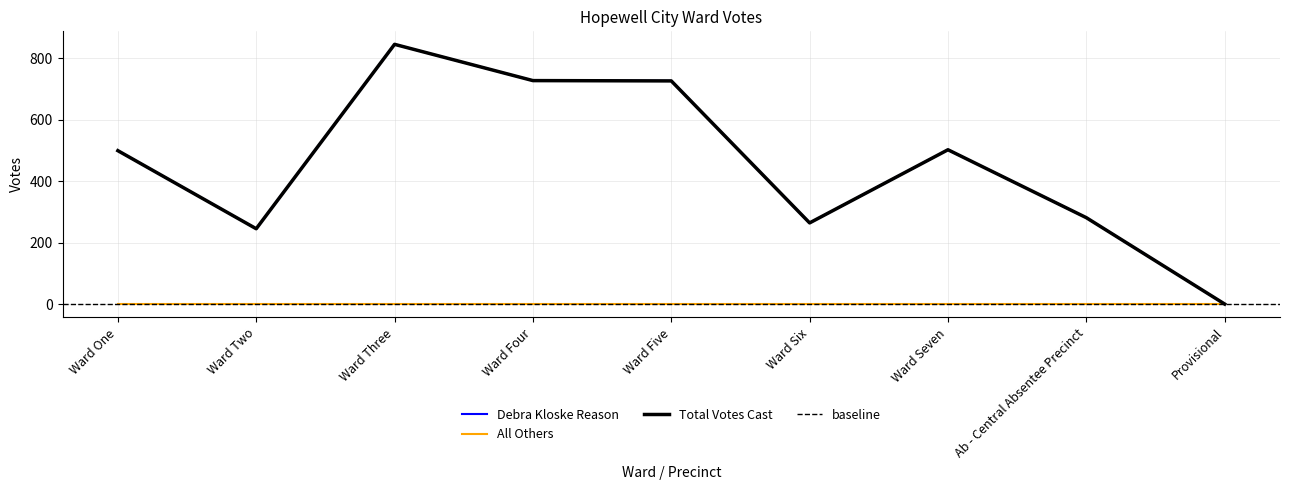

True or false: Total Votes Cast has more than 0 interior local peaks.

True